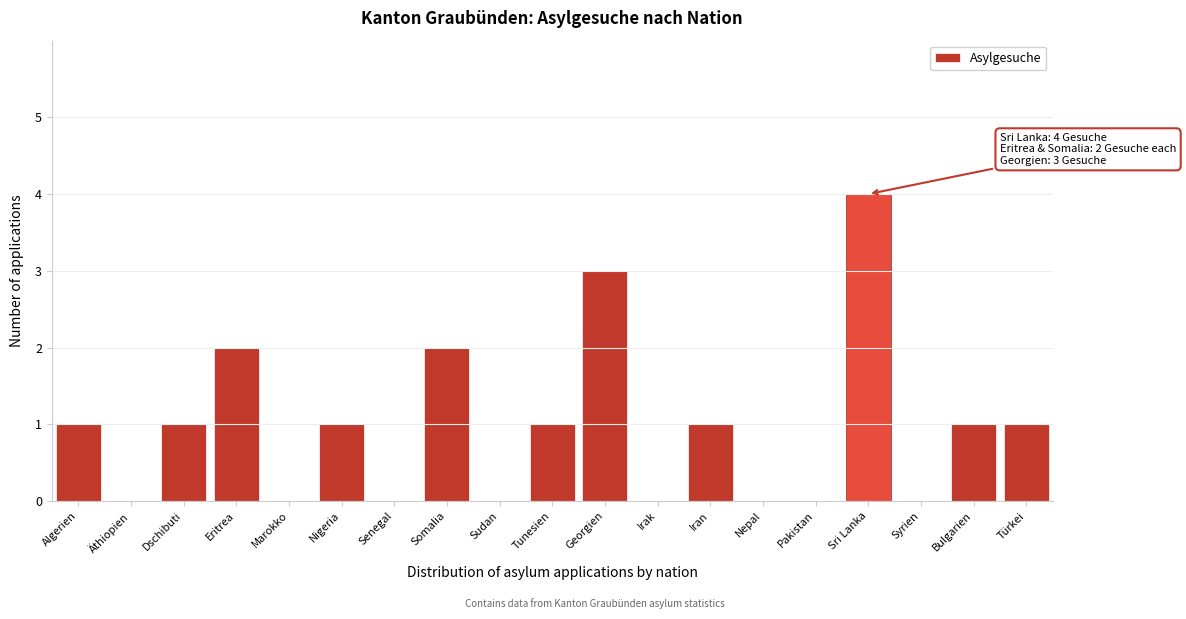

Reading left to right, extract all data points from this chart.

Algerien=1	Äthiopien=0	Dschibuti=1	Eritrea=2	Marokko=0	Nigeria=1	Senegal=0	Somalia=2	Sudan=0	Tunesien=1	Georgien=3	Irak=0	Iran=1	Nepal=0	Pakistan=0	Sri Lanka=4	Syrien=0	Bulgarien=1	Türkei=1